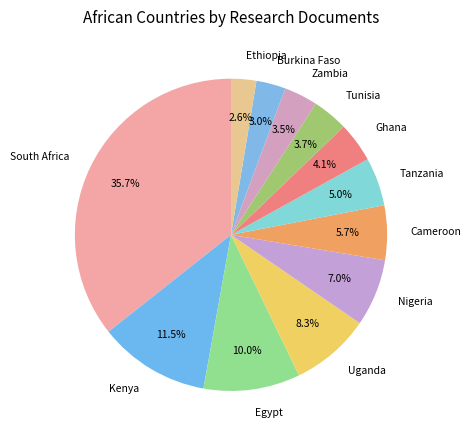

Approximately how many times larger is the value at Burkina Faso compared to Nigeria?

0.4